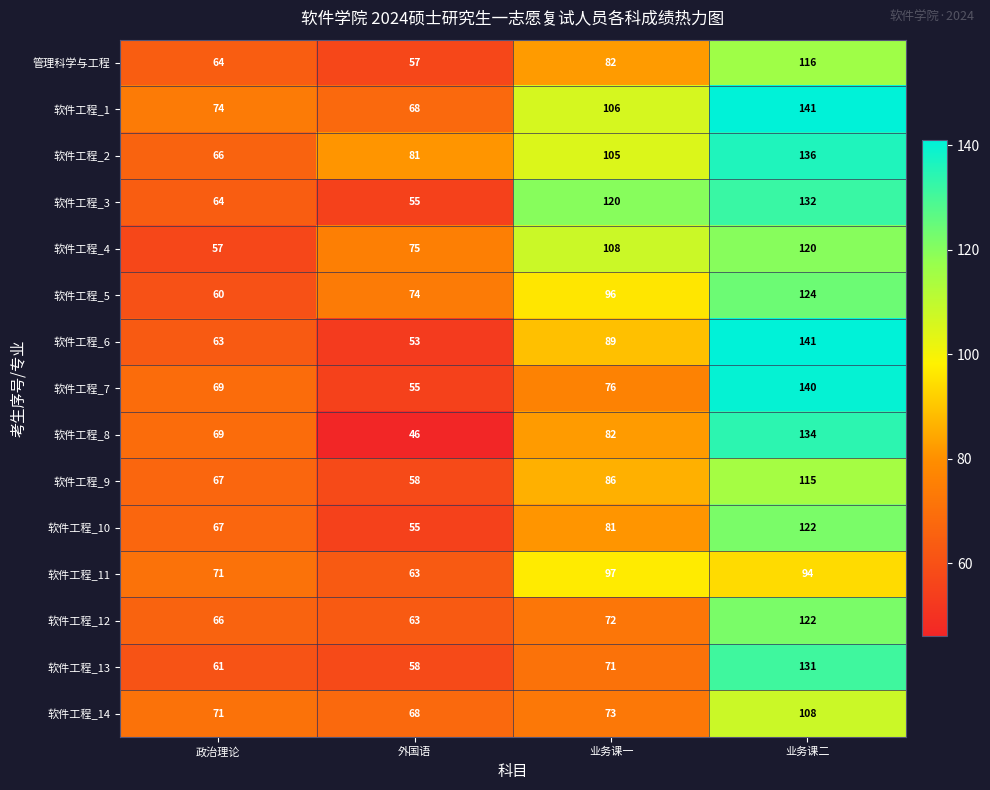

The value of 软件工程_13 at 外国语 is 25. True or false?

False